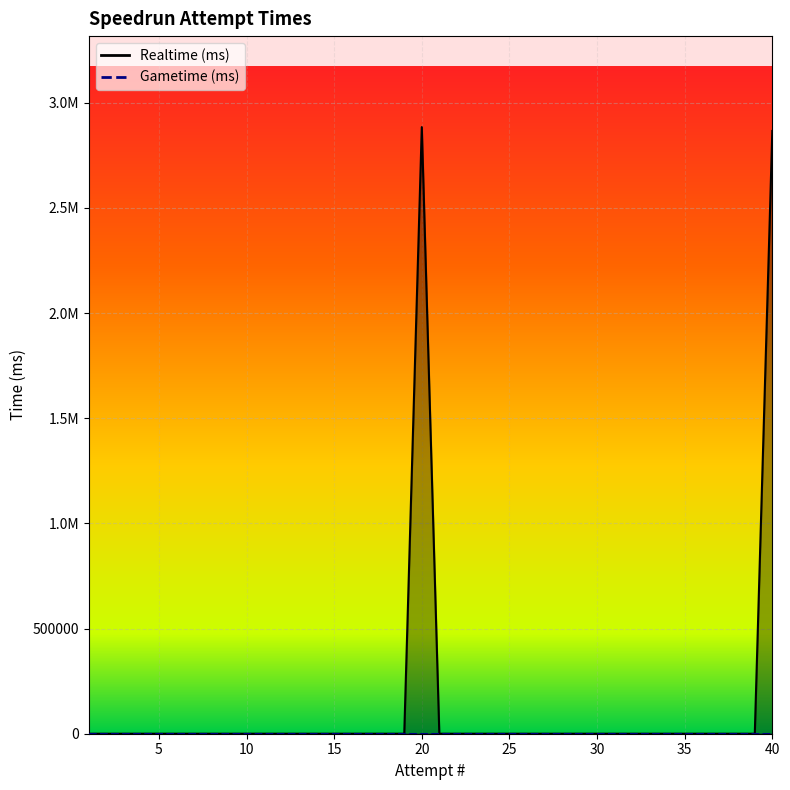

Rank the categories by value from lowest to highest.

1, 2, 3, 4, 5, 6, 7, 8, 9, 10, 11, 12, 13, 14, 15, 16, 17, 18, 19, 21, 22, 23, 24, 25, 26, 27, 28, 29, 30, 31, 32, 33, 34, 35, 36, 37, 38, 39, 40, 20